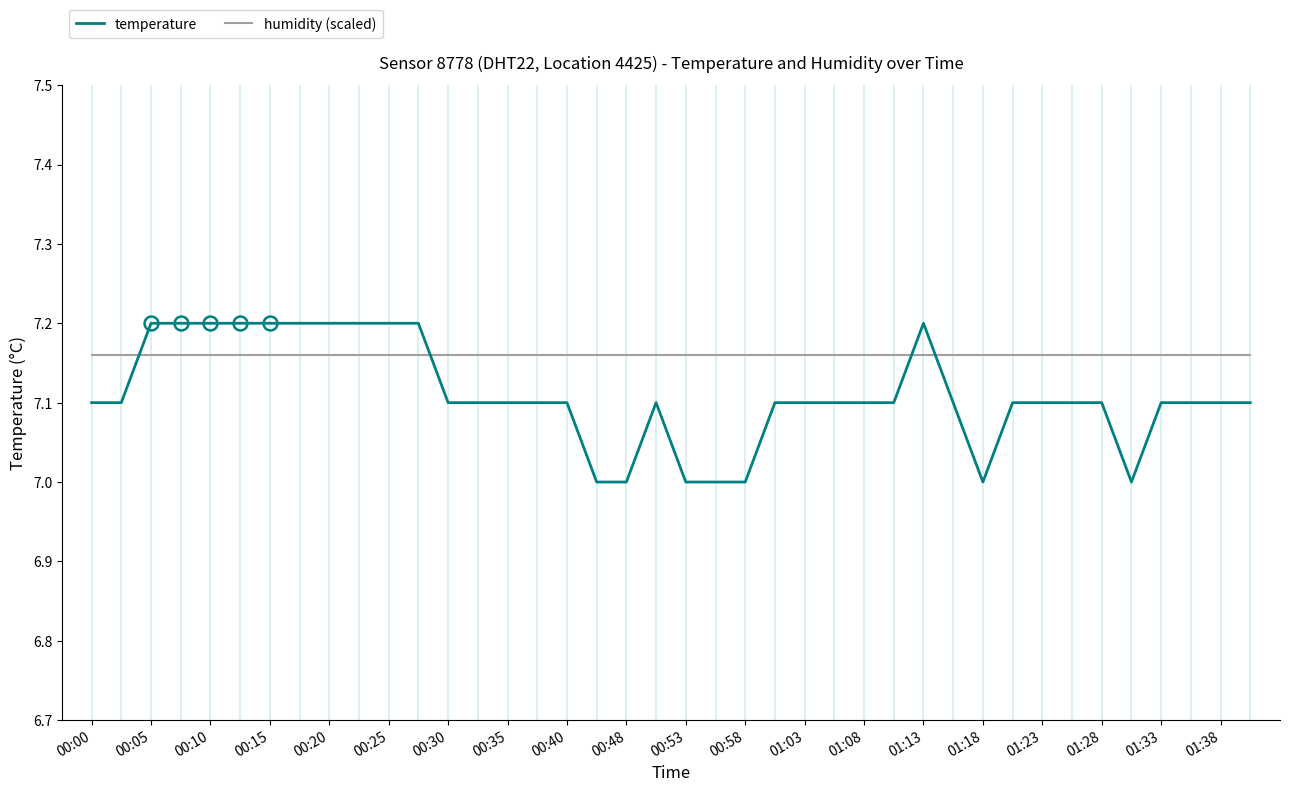

Rank the series by their average value, from highest to lowest.

humidity (scaled), temperature